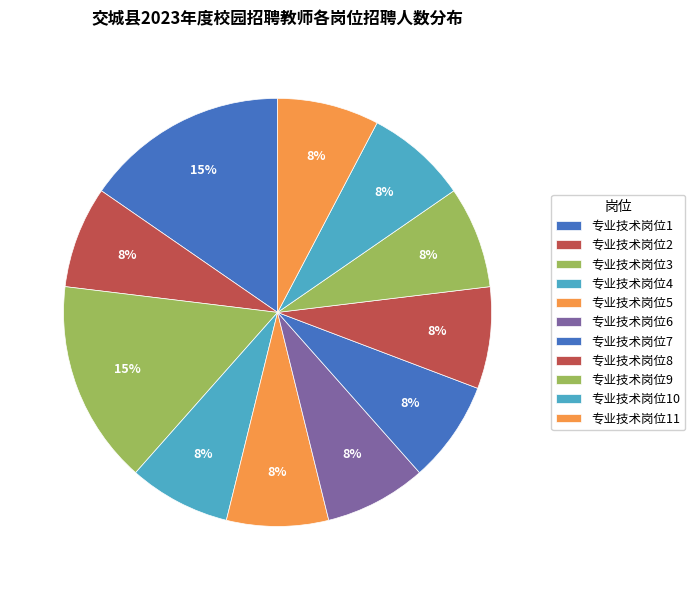

Which slice is the largest?

专业技术岗位1